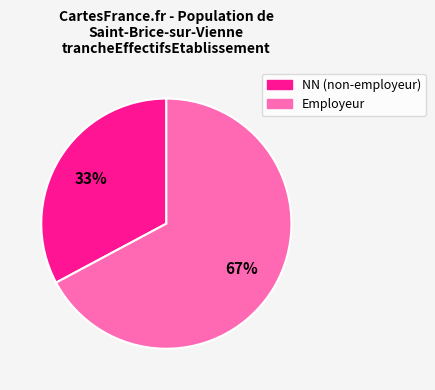

To the nearest percent, what is the average slice percentage?

50%